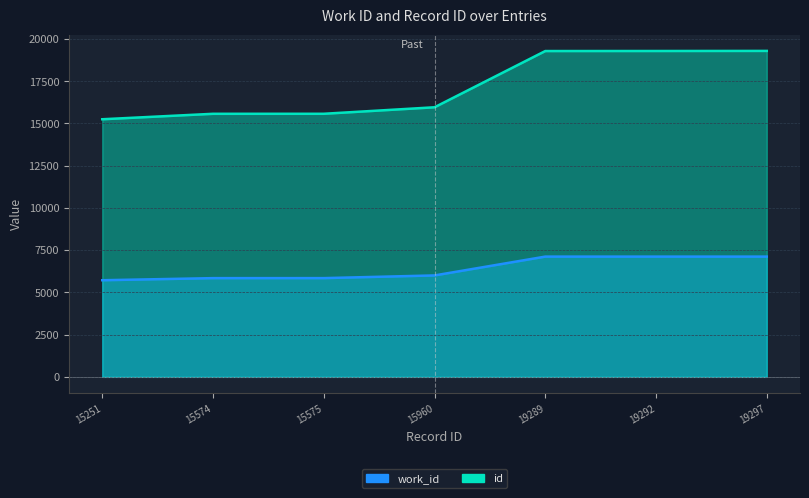

True or false: id has a value of 24455 at 15960.

False